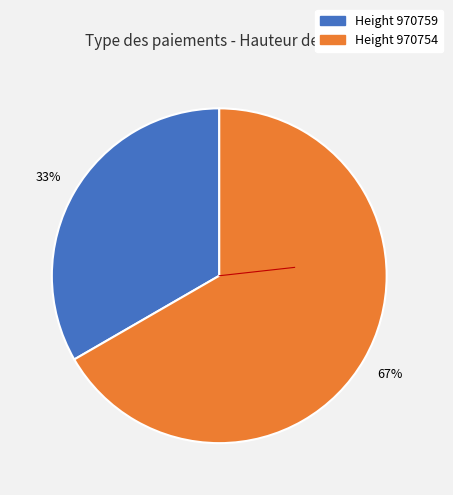

How many segments does this pie chart have?

2